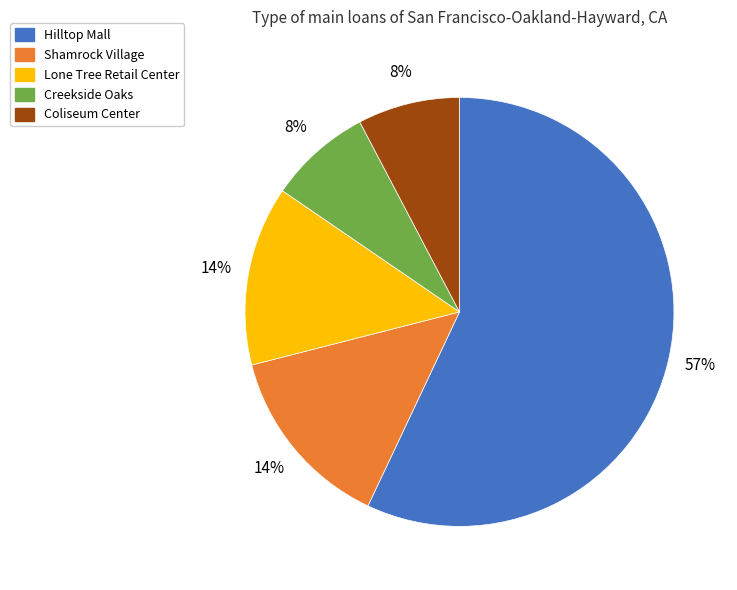

What percentage is the Coliseum Center slice, to the nearest percent?

8%